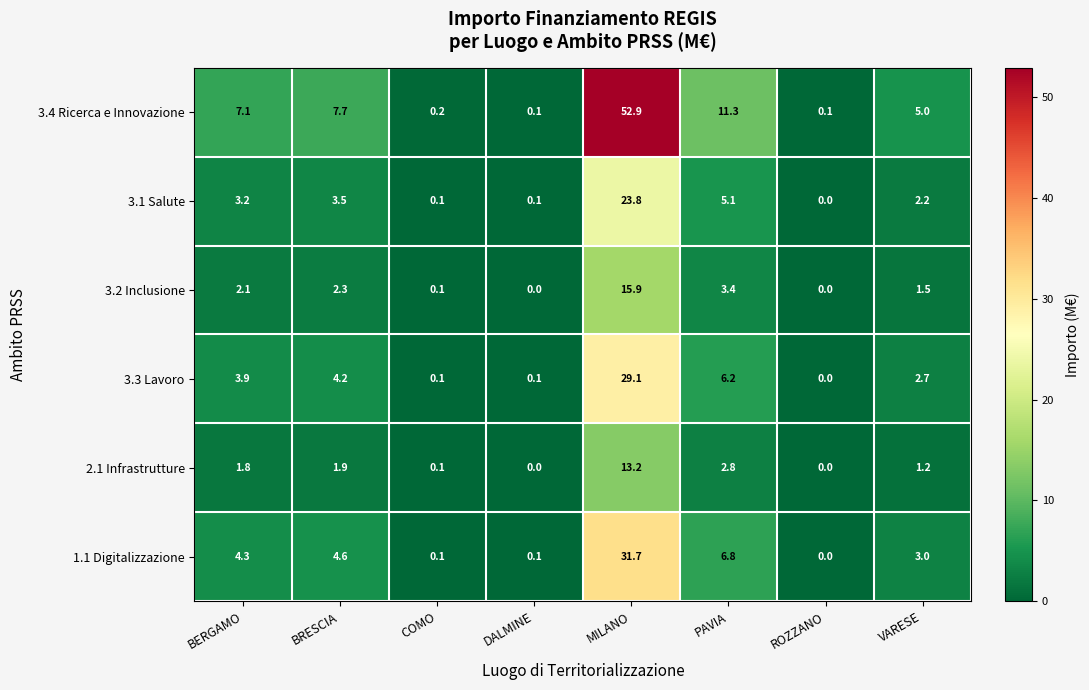

What is the difference between the highest and lowest values at COMO?

0.1